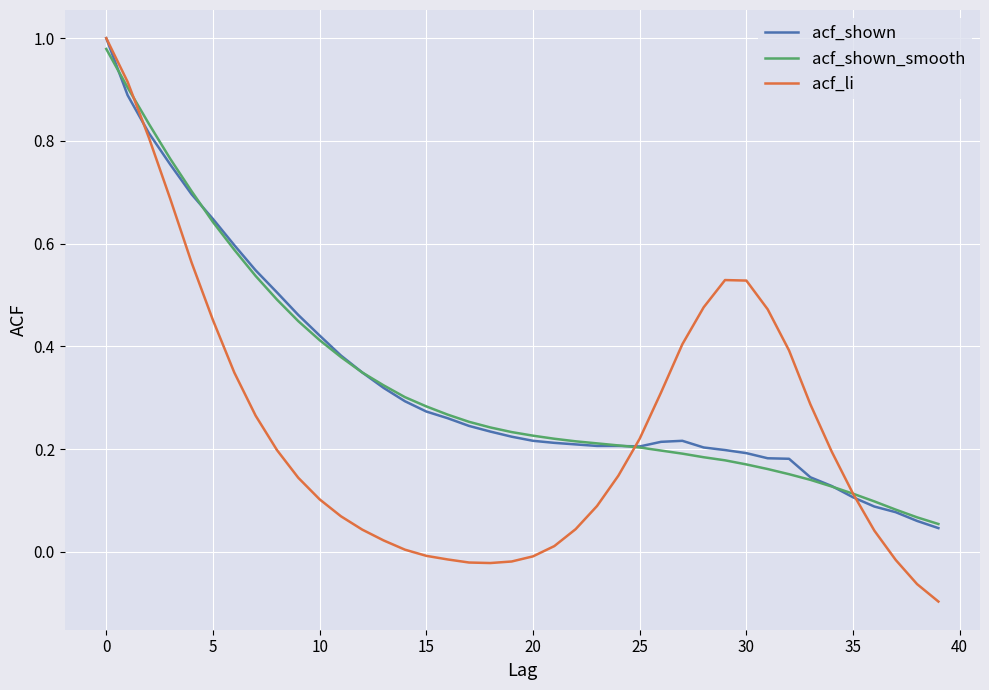

Which series has the largest range (max minus min)?

acf_li